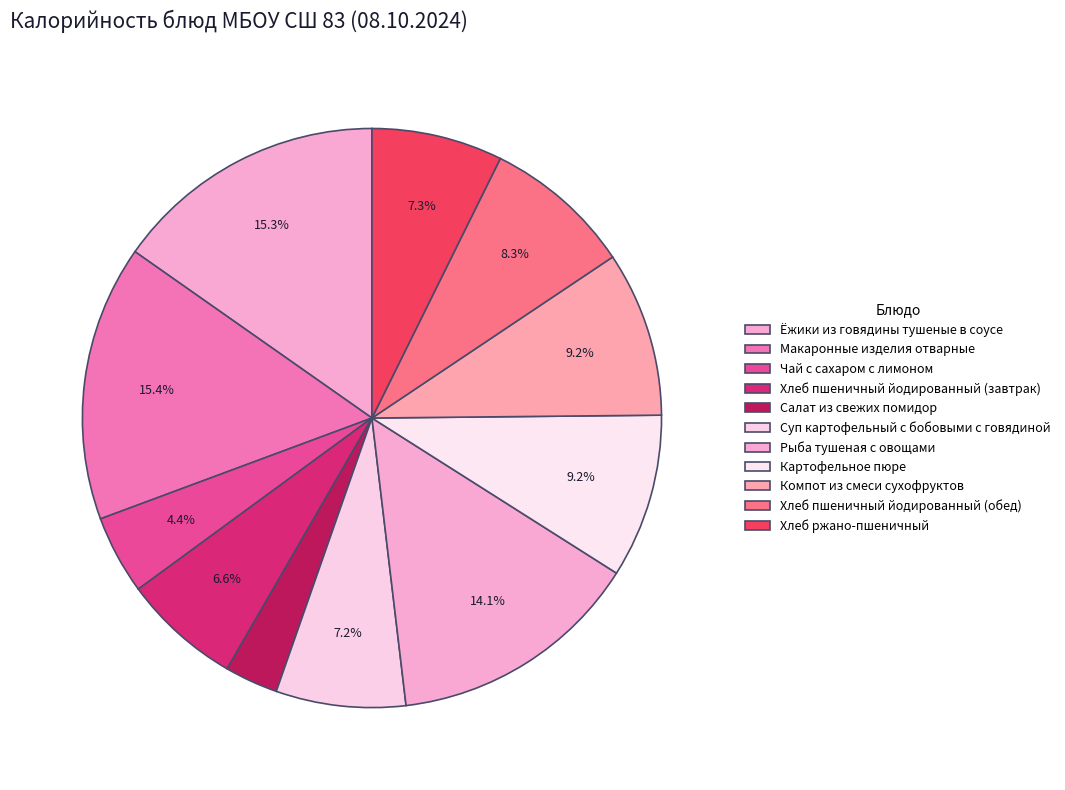

Which has a higher value, Чай с сахаром с лимоном or Хлеб пшеничный йодированный (обед)?

Хлеб пшеничный йодированный (обед)